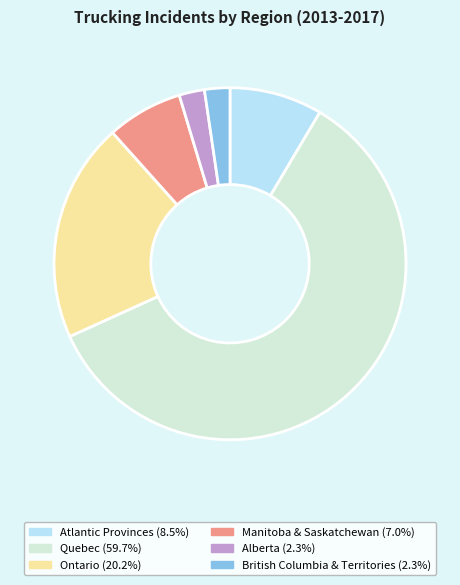

Between British Columbia & Territories and Quebec, which is larger?

Quebec